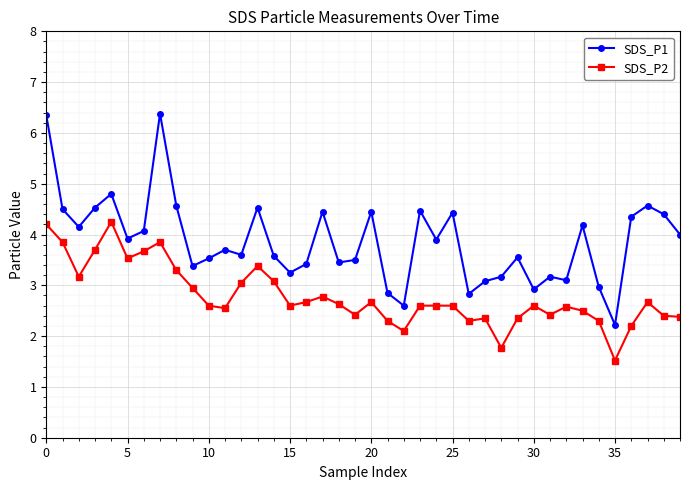

Which series has the largest total across all categories?

SDS_P1